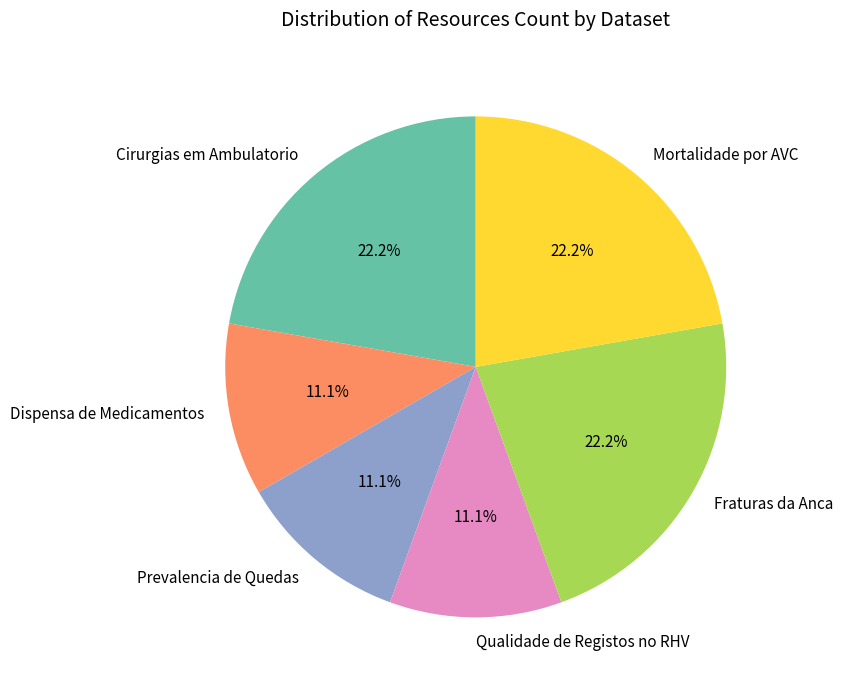

Is Dispensa de Medicamentos the majority of the pie?

No